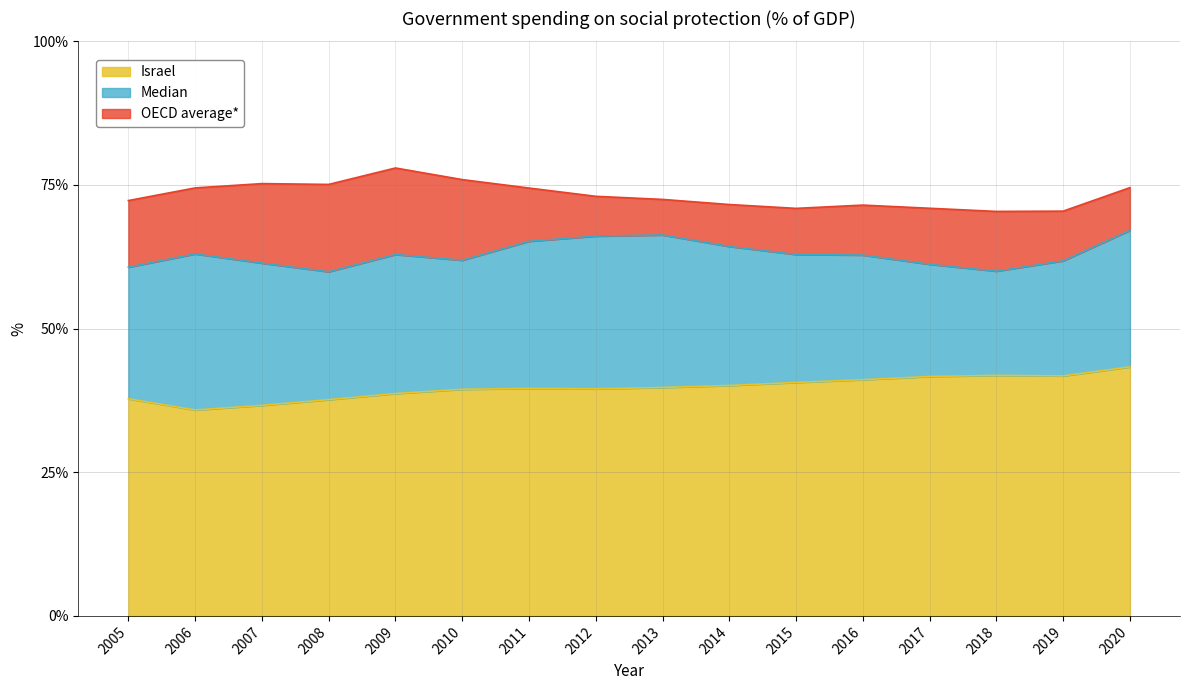

What is the total value across all series at 2018?

70.4